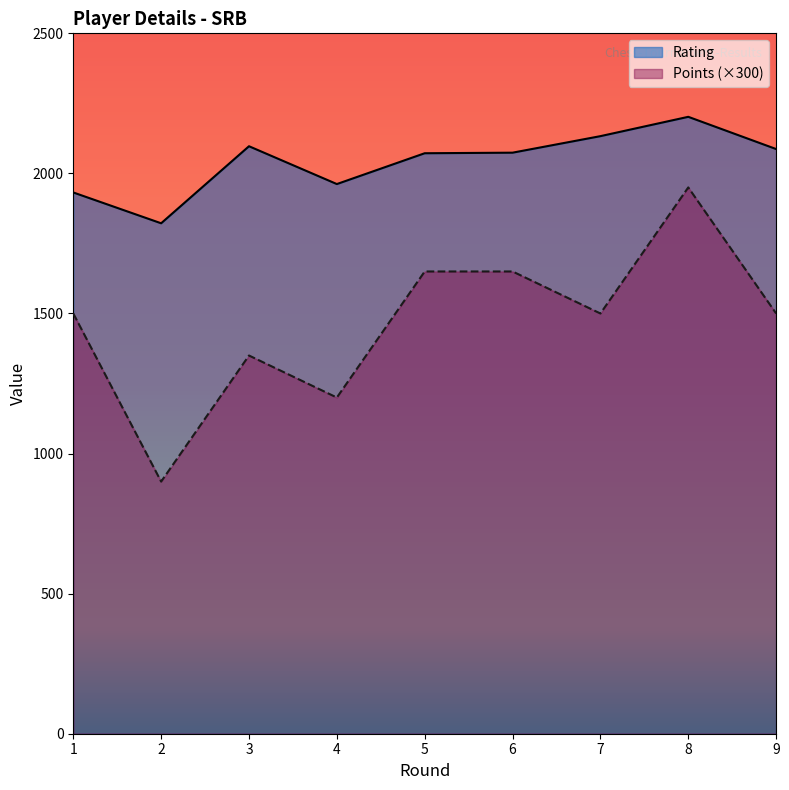

What is the value of the Points point at the 3rd from the left?

1350